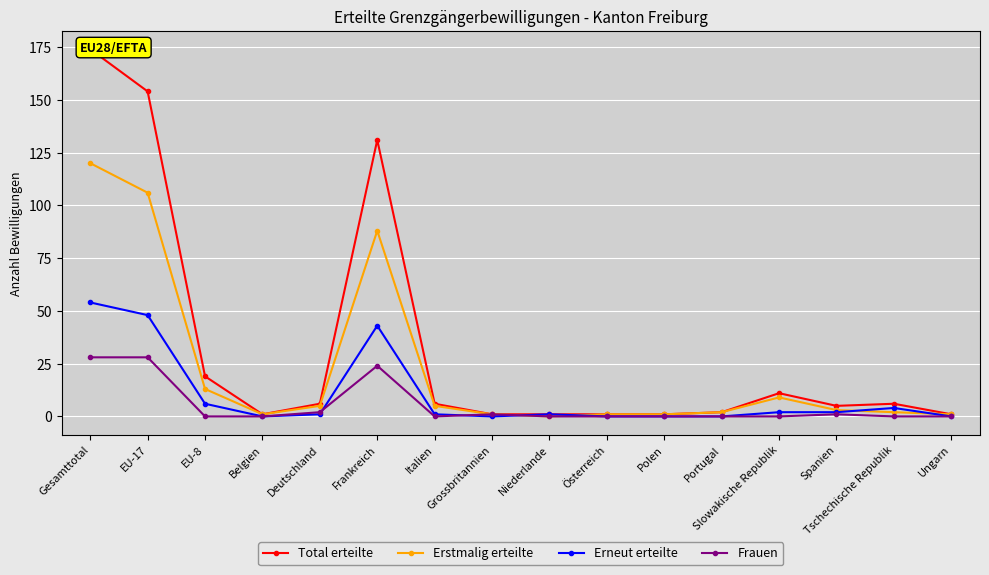

Between Österreich and Slowakische Republik, which series saw the biggest shift?

Total erteilte